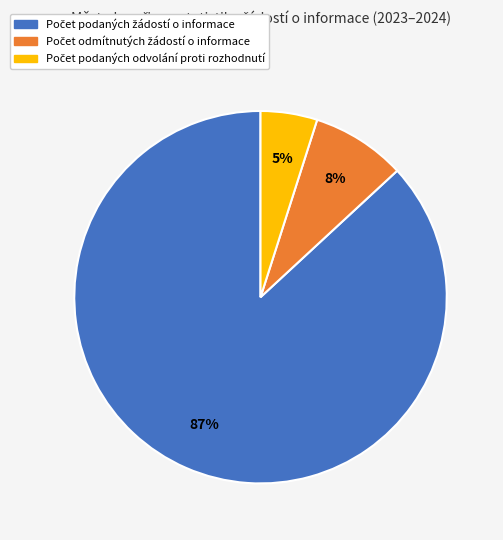

To the nearest percent, what is the difference between the largest and smallest slice percentages?

82%